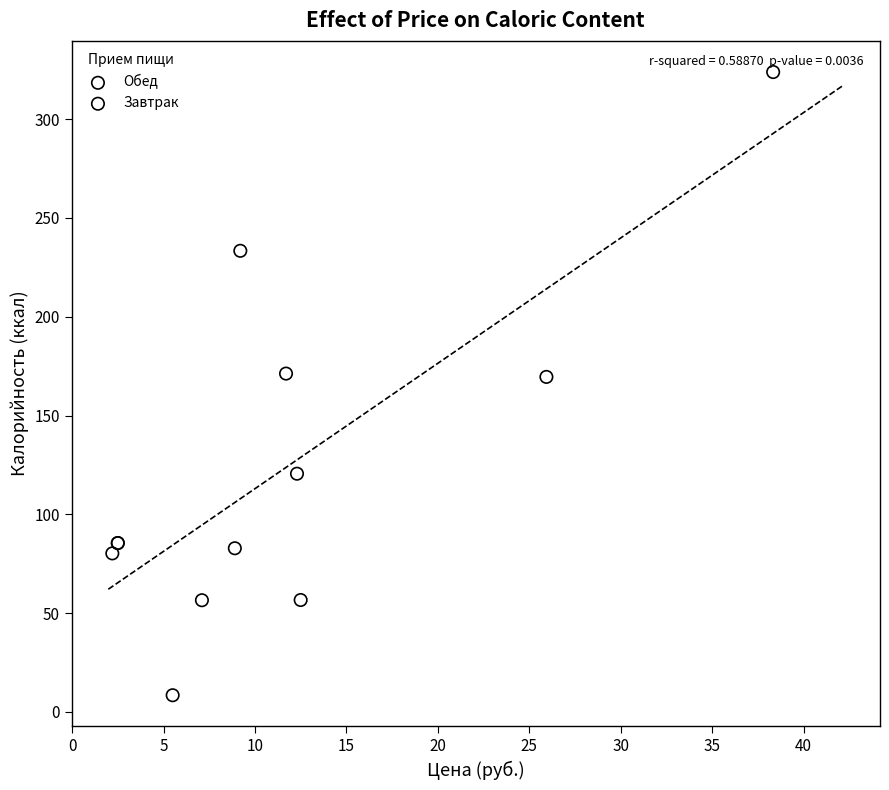

Which series reaches the minimum Y coordinate?

Обед